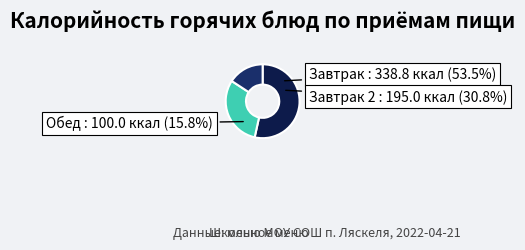

To the nearest percent, what is the difference between the largest and smallest slice percentages?

38%